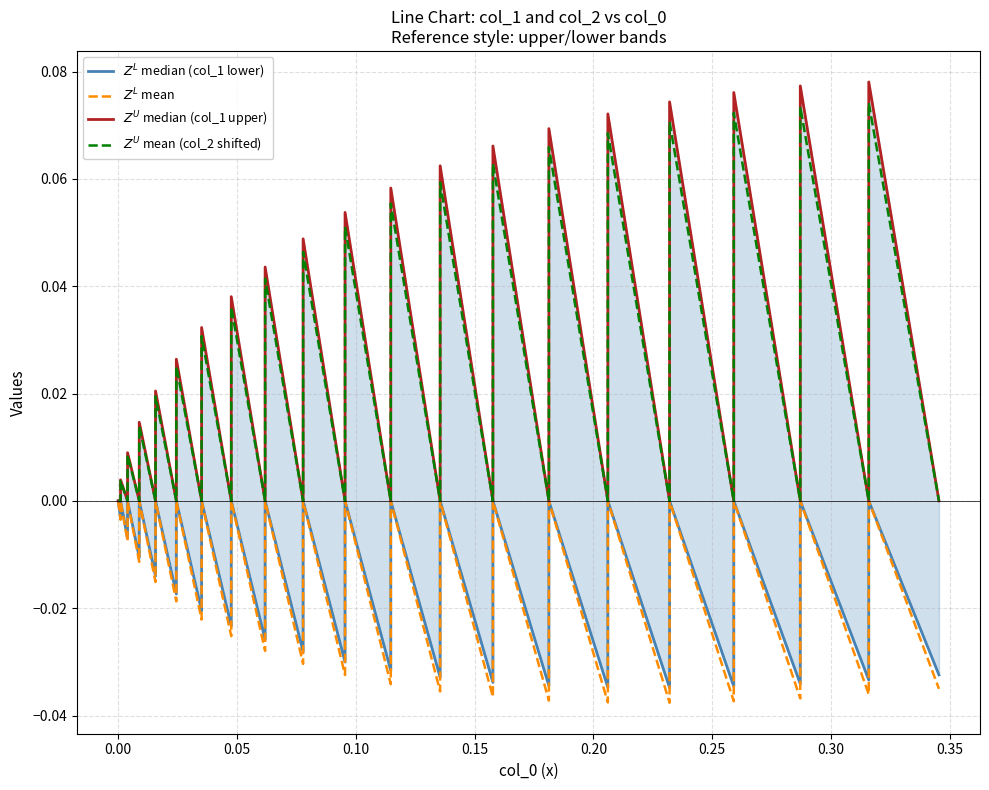

How many data points does each series have?

40